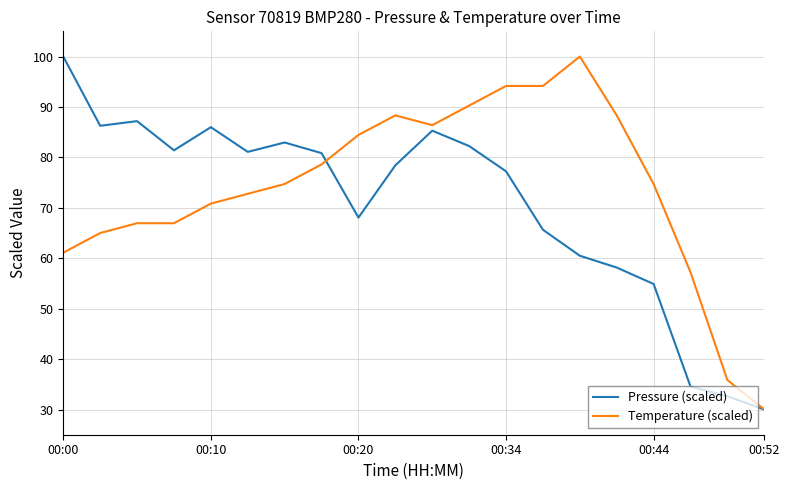

What is the minimum value for Temperature (scaled)?

30.0